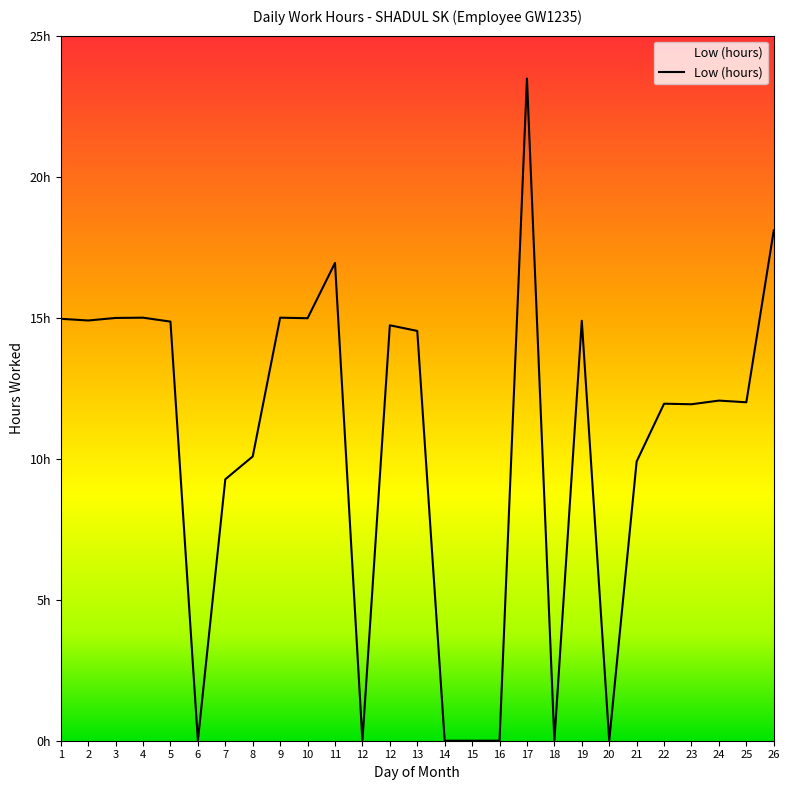

Does the chart display data point markers on the line(s)?

No